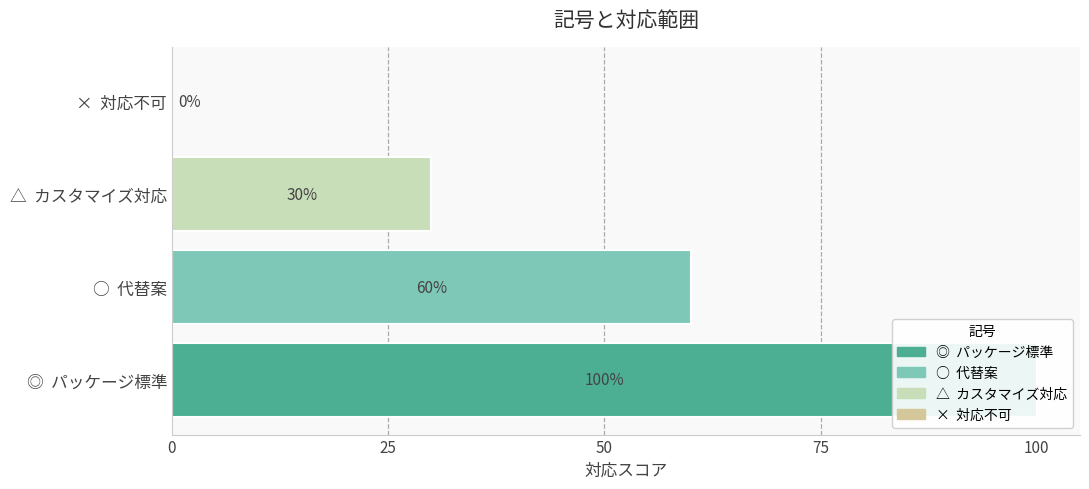

Is it true that the value at △ is 0.1?

False